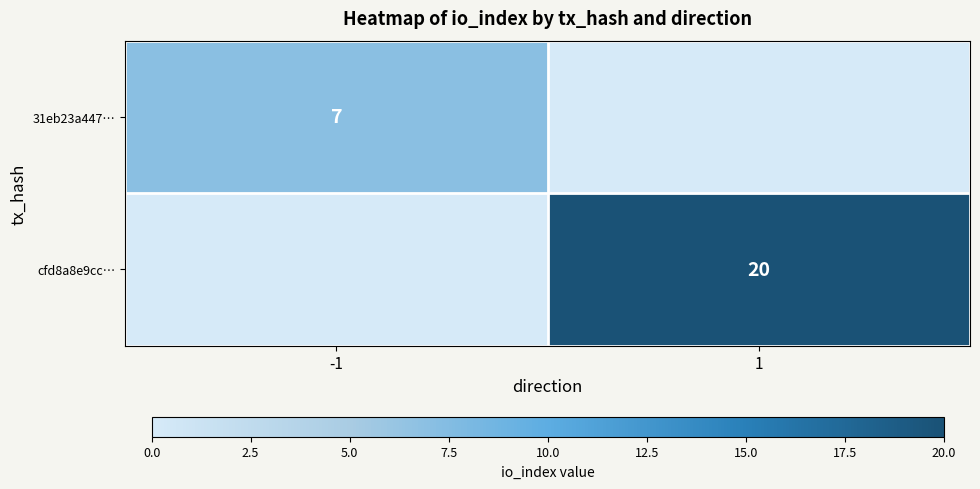

The 31eb23a447… series shows 11 at -1. True or false?

False